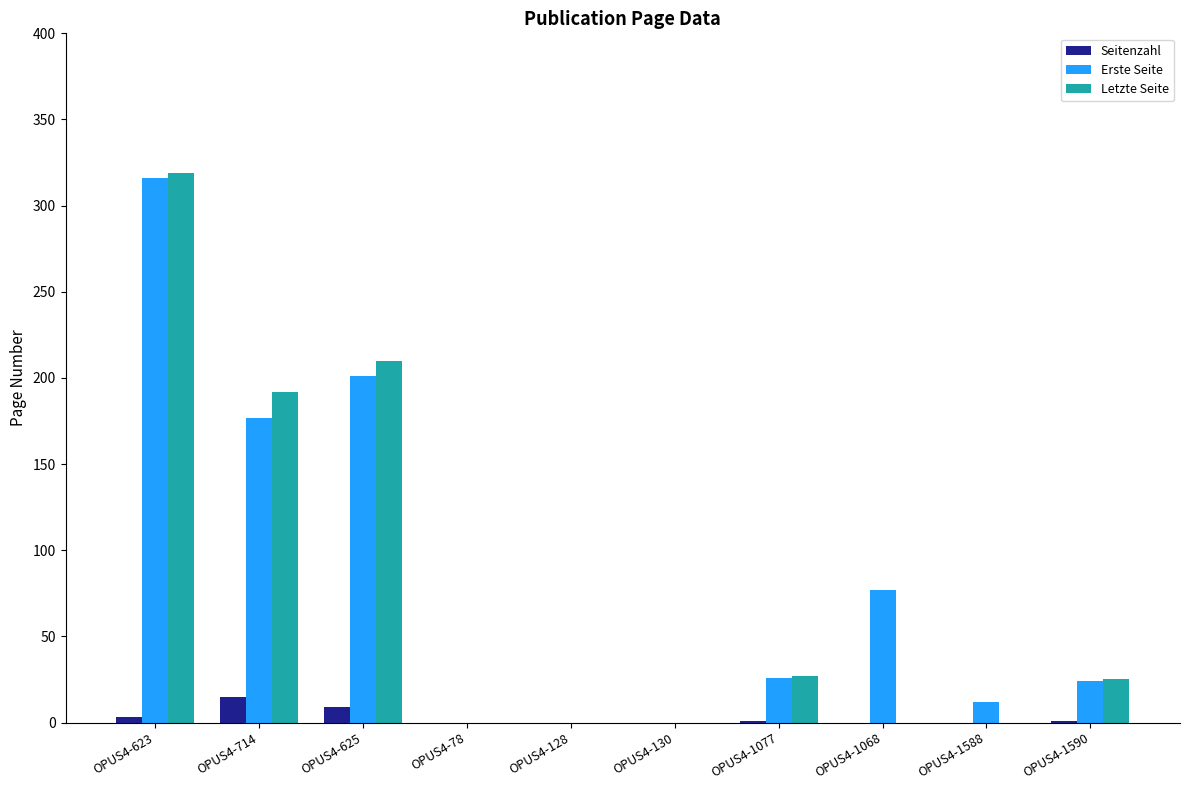

What is the sum of all Erste Seite values?

833